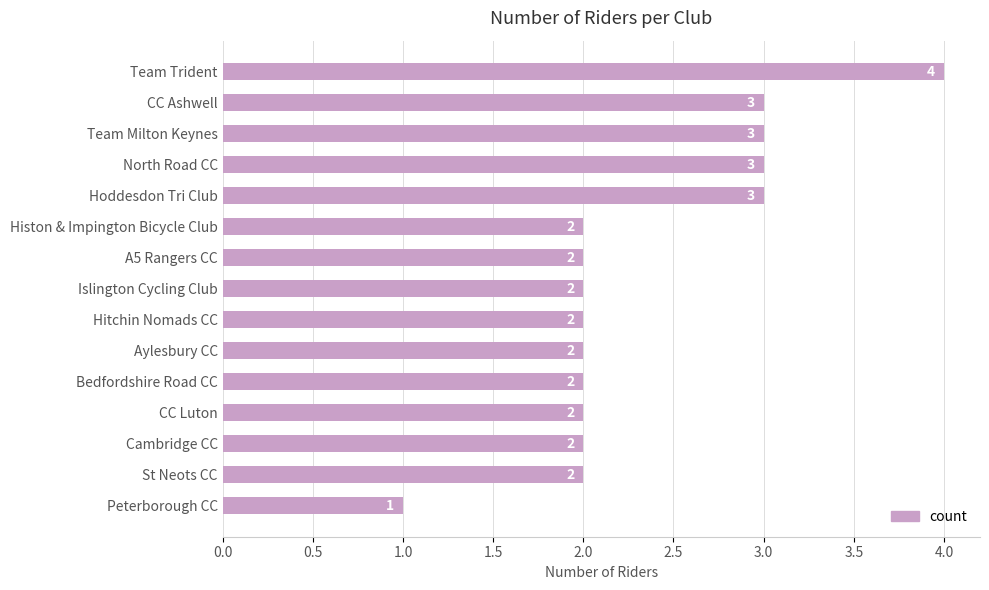

How many values are below 2?

1